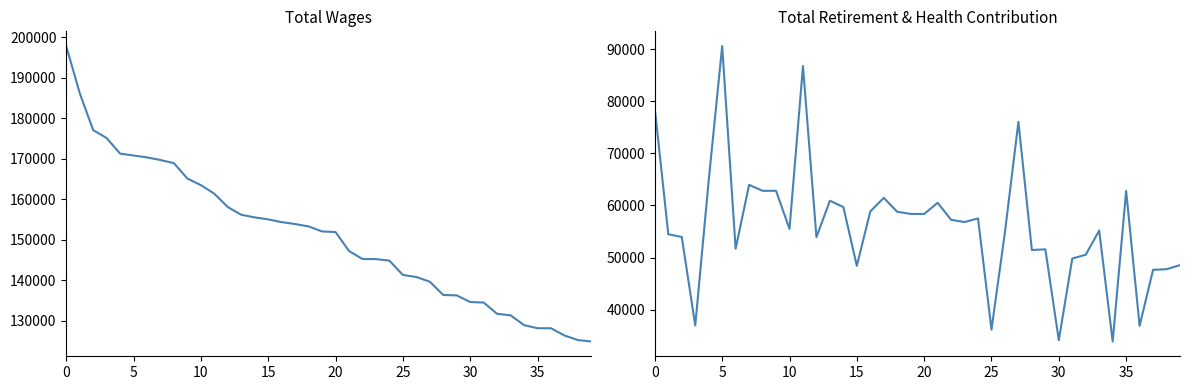

True or false: Total Wages has a value of 125182 at 38.

True